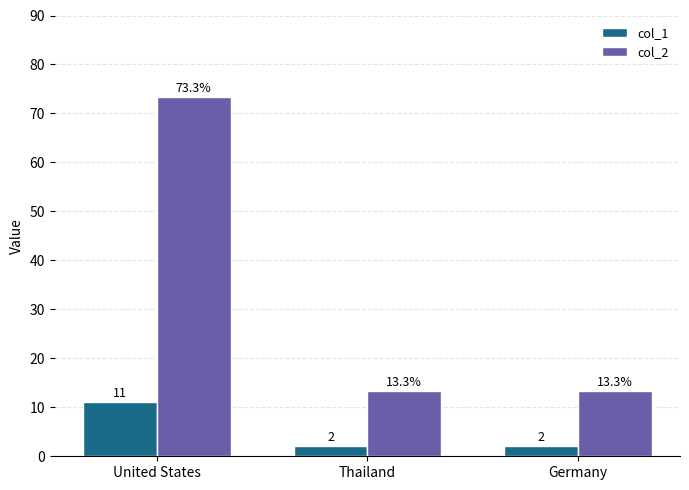

What is the sum of the col_2 values at United States and Germany?

86.7